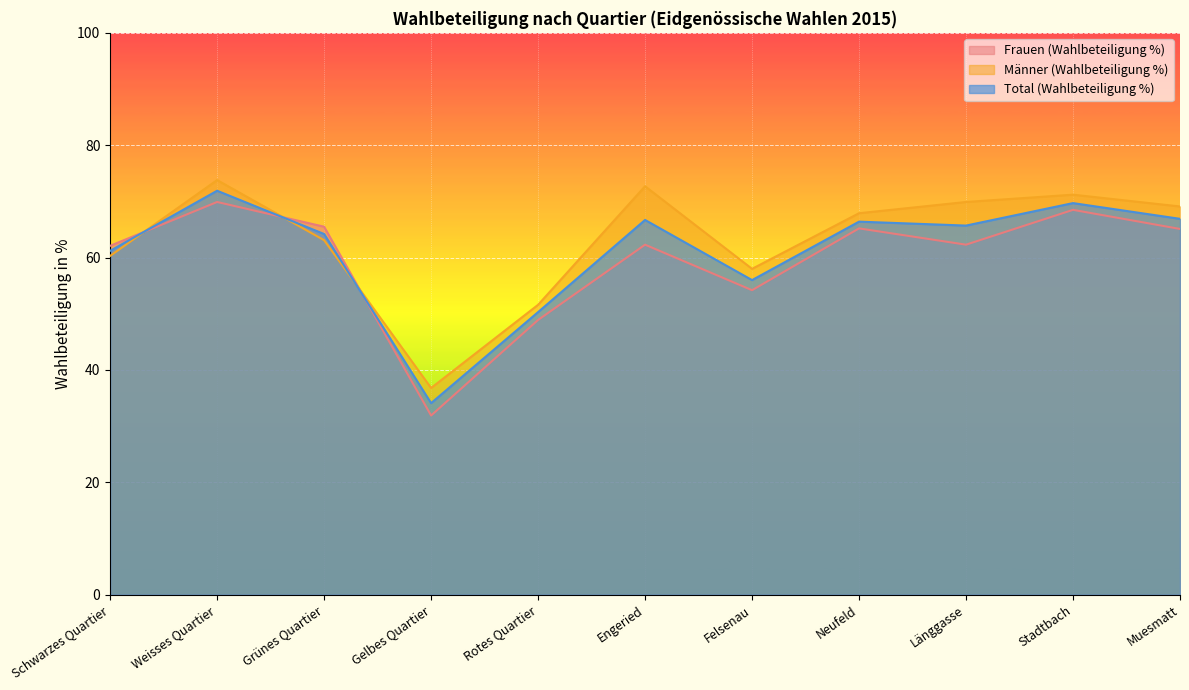

Reading right to left, transcribe all the data shown in this chart.

Frauen (Wahlbeteiligung %): Muesmatt=65.1	Stadtbach=68.5	Länggasse=62.3	Neufeld=65.2	Felsenau=54.2	Engeried=62.3	Rotes Quartier=48.9	Gelbes Quartier=31.9	Grünes Quartier=65.5	Weisses Quartier=69.9	Schwarzes Quartier=62.1
Männer (Wahlbeteiligung %): Muesmatt=69.1	Stadtbach=71.2	Länggasse=69.9	Neufeld=67.9	Felsenau=58.0	Engeried=72.7	Rotes Quartier=51.6	Gelbes Quartier=36.8	Grünes Quartier=63.1	Weisses Quartier=73.8	Schwarzes Quartier=60.3
Total (Wahlbeteiligung %): Muesmatt=66.9	Stadtbach=69.7	Länggasse=65.7	Neufeld=66.4	Felsenau=56.0	Engeried=66.7	Rotes Quartier=50.3	Gelbes Quartier=34.1	Grünes Quartier=64.2	Weisses Quartier=71.9	Schwarzes Quartier=61.2